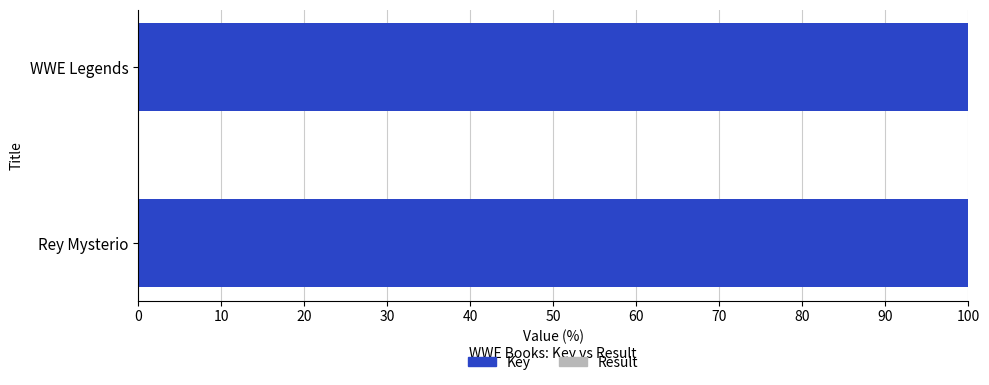

What is the highest value of the Key series?

100.0